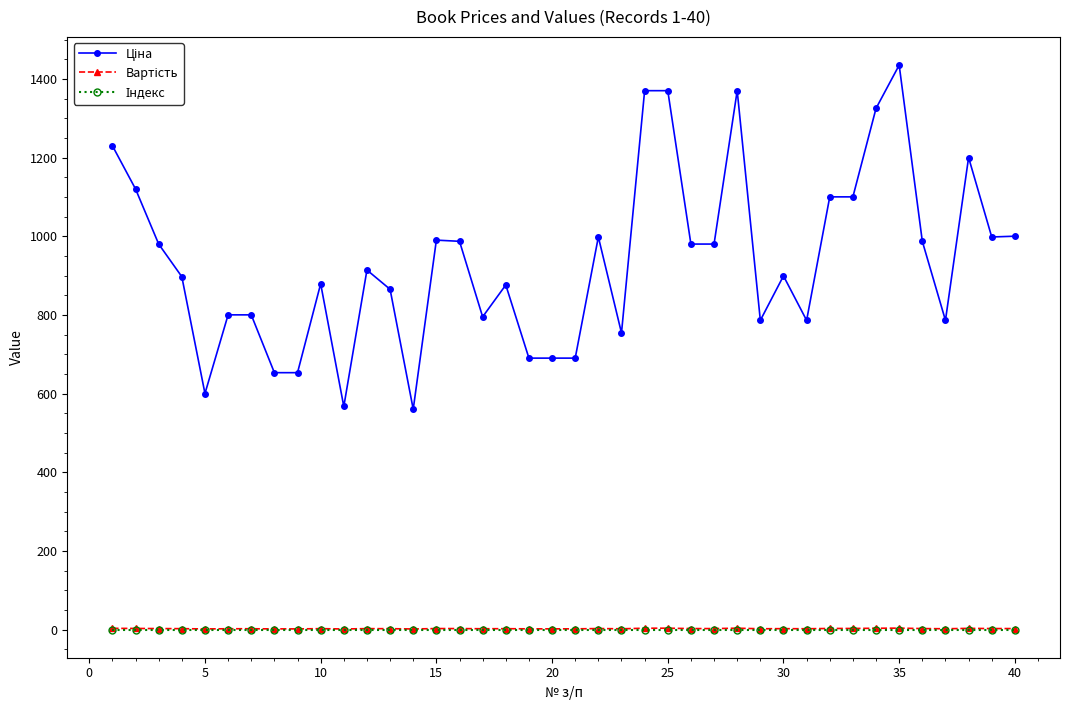

At how many categories does at least one series exceed 120?

40